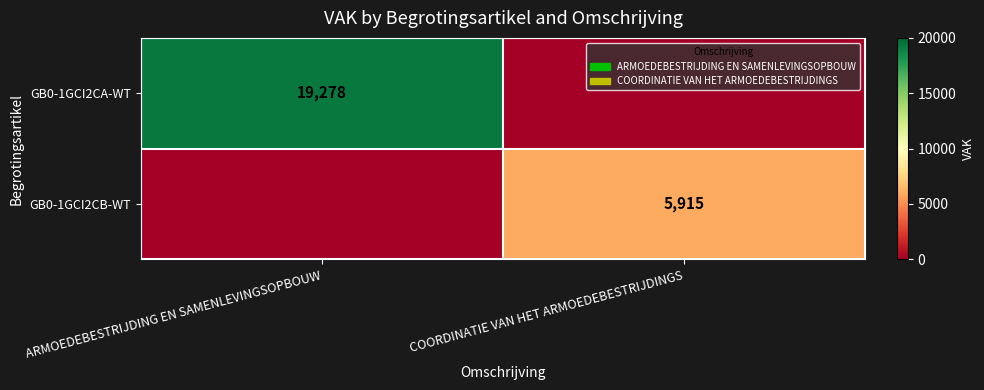

Is it true that GB0-1GCI2CA-WT equals 33983 at ARMOEDEBESTRIJDING EN SAMENLEVINGSOPBOUW?

False